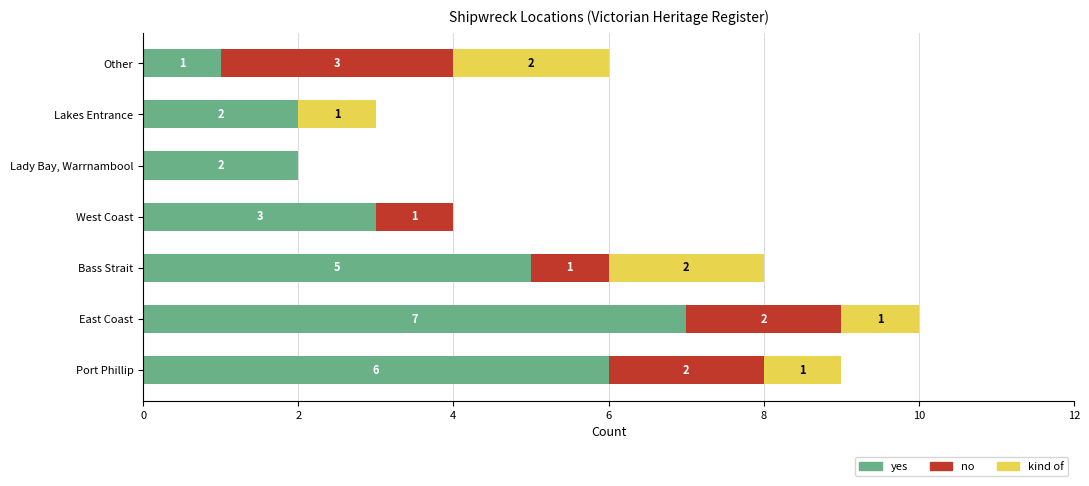

The yes series shows 7 at Bass Strait. True or false?

False